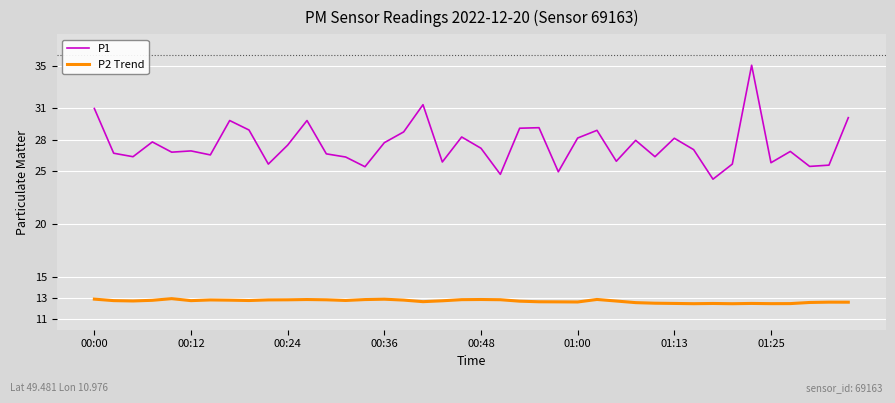

How many lines are shown in the chart?

2